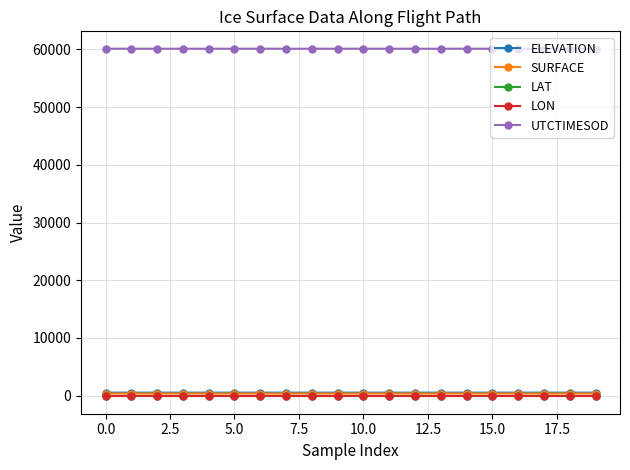

True or false: LON and LAT cross at least once.

False